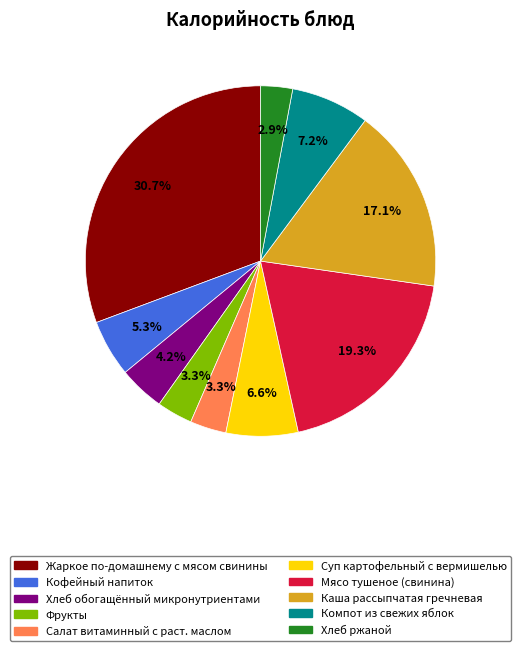

To the nearest percent, what is the difference between the largest and smallest slice percentages?

28%